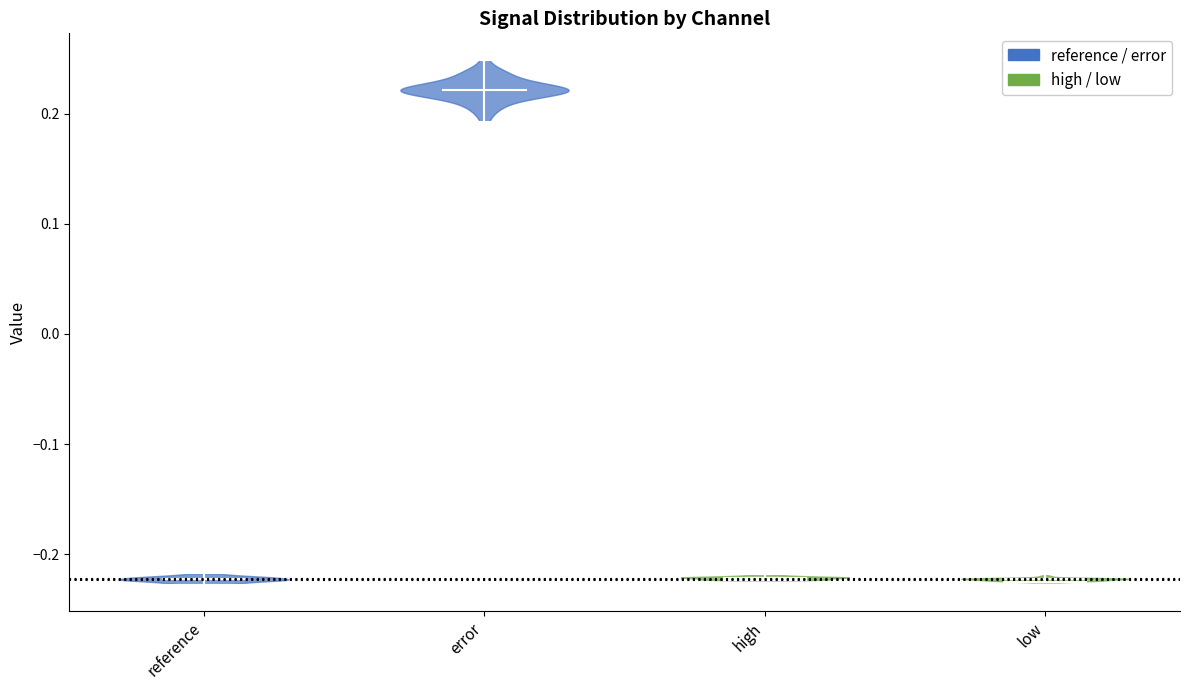

Reading left to right, read every violin against the y-axis: where its median line is, and the lowest and highest points it reaches. The values are not printed on the chart, so give them approximately, as read against the axis.

reference: median line -0.22, lowest point -0.23, highest point -0.22
error: median line 0.22, lowest point 0.19, highest point 0.25
high: median line -0.22, lowest point -0.22, highest point -0.22
low: median line -0.22, lowest point -0.23, highest point -0.22